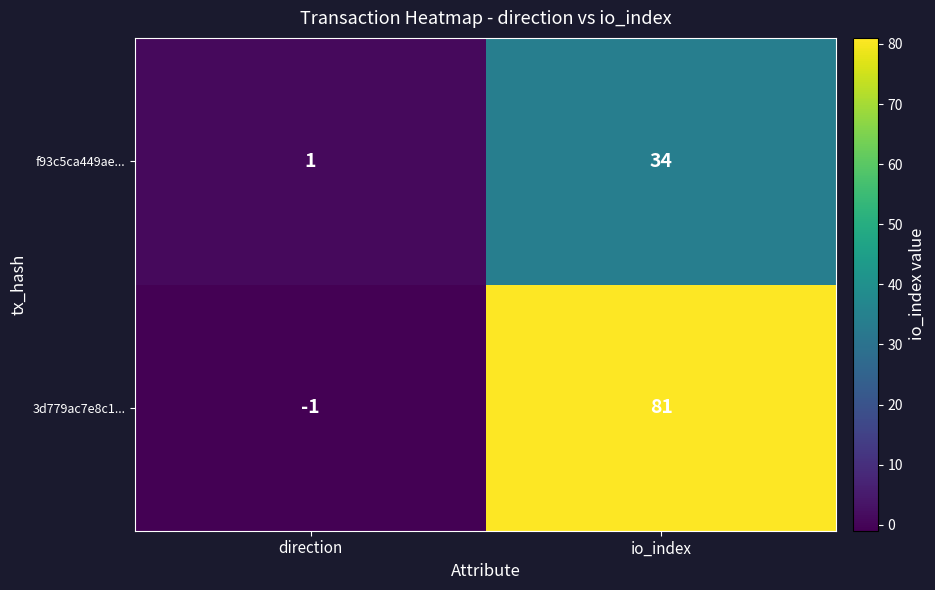

List the series in order of their overall mean, lowest first.

f93c5ca449ae..., 3d779ac7e8c1...